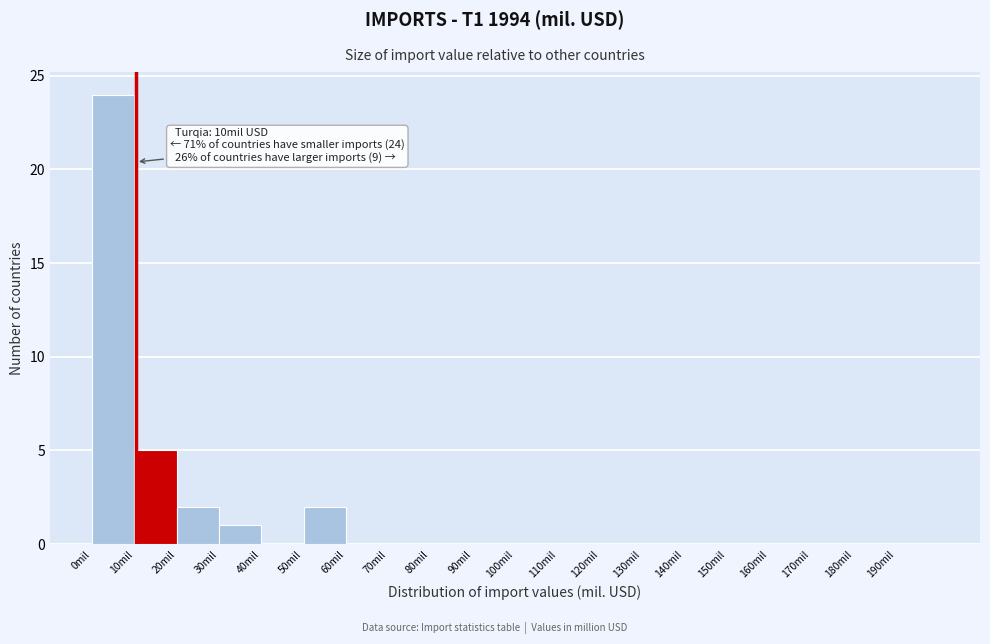

Which range on the x-axis has the tallest bar?

0 to 10